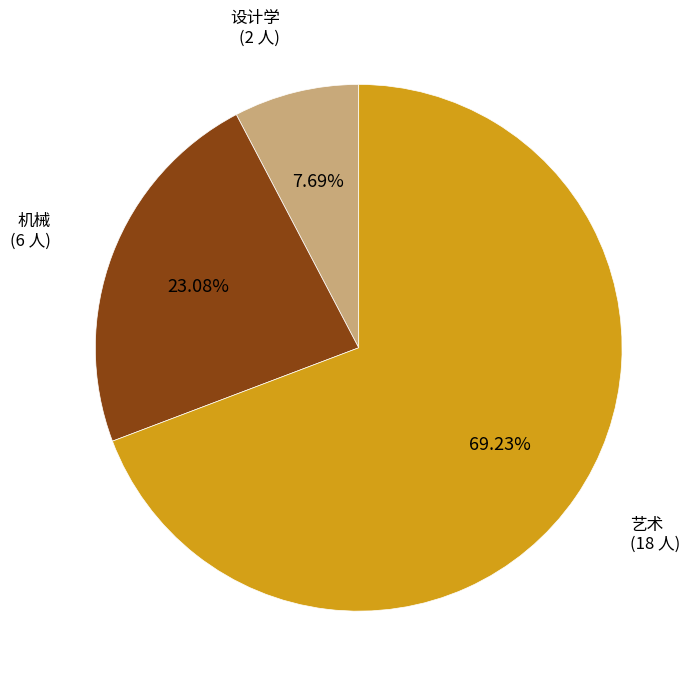

What percentage is the 设计学 slice, to the nearest percent?

8%